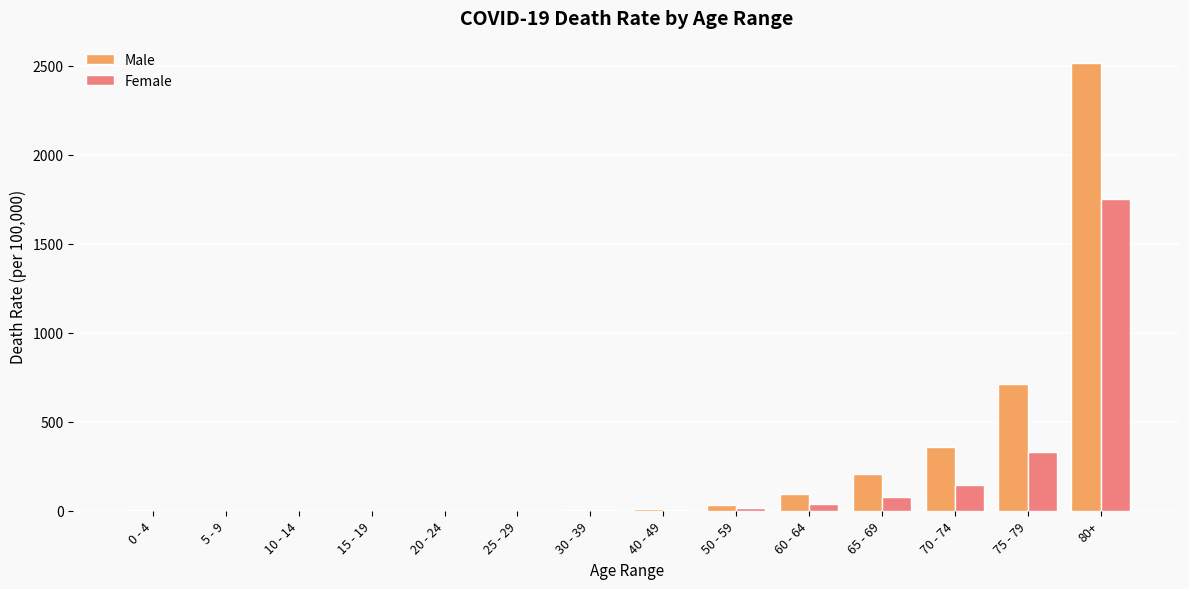

What is the sum of all Female values?

2372.5